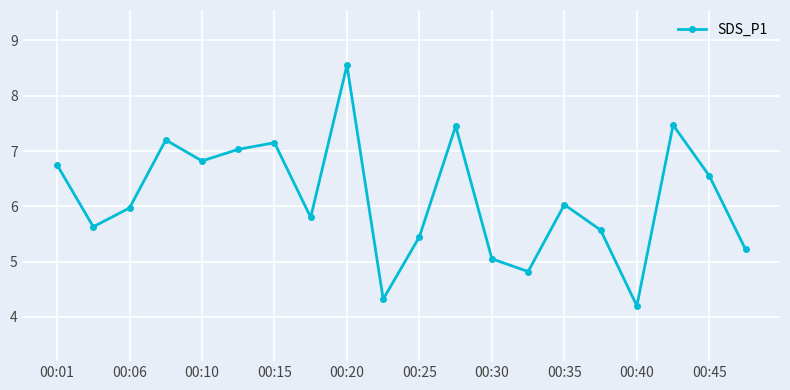

What is the value of the 9th point from the left?

8.6